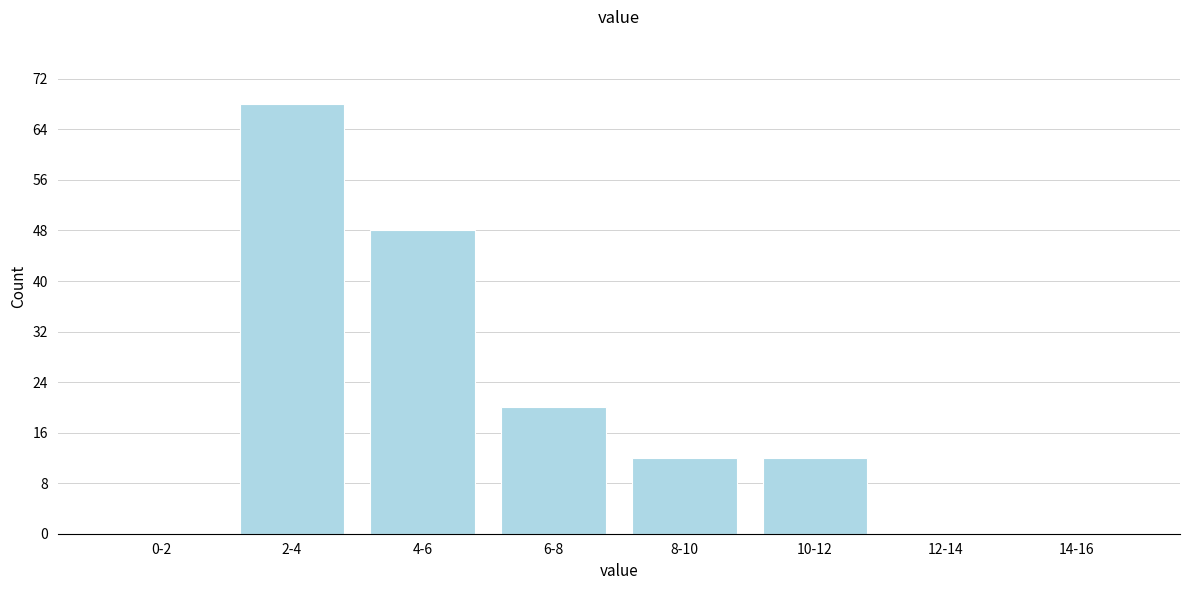

Reading left to right, extract all data points from this chart.

0-2=0	2-4=68	4-6=48	6-8=20	8-10=12	10-12=12	12-14=0	14-16=0